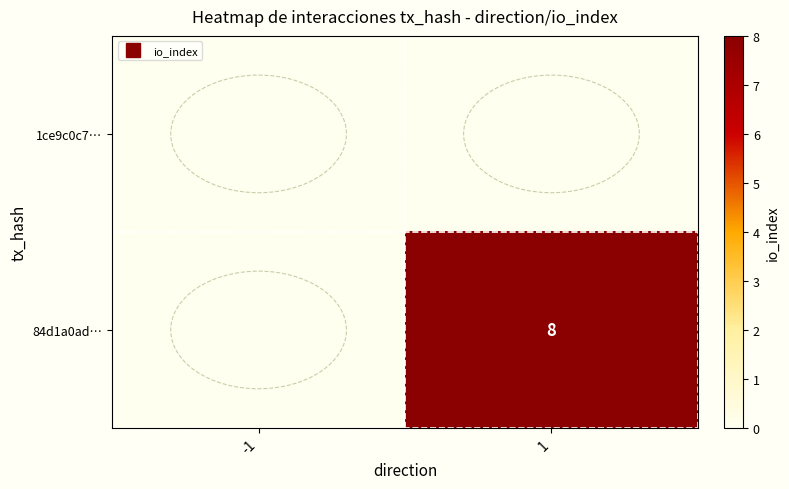

At how many categories does at least one series exceed 2?

1